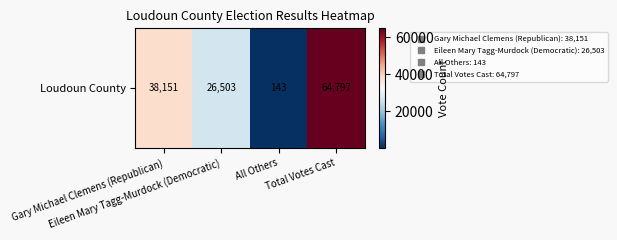

What is the smallest value displayed?

143